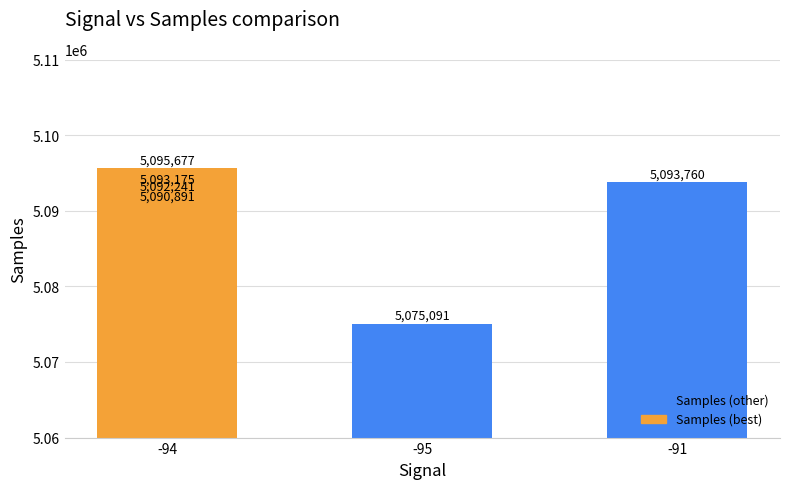

At which label is the value closest to 5085384?

-94